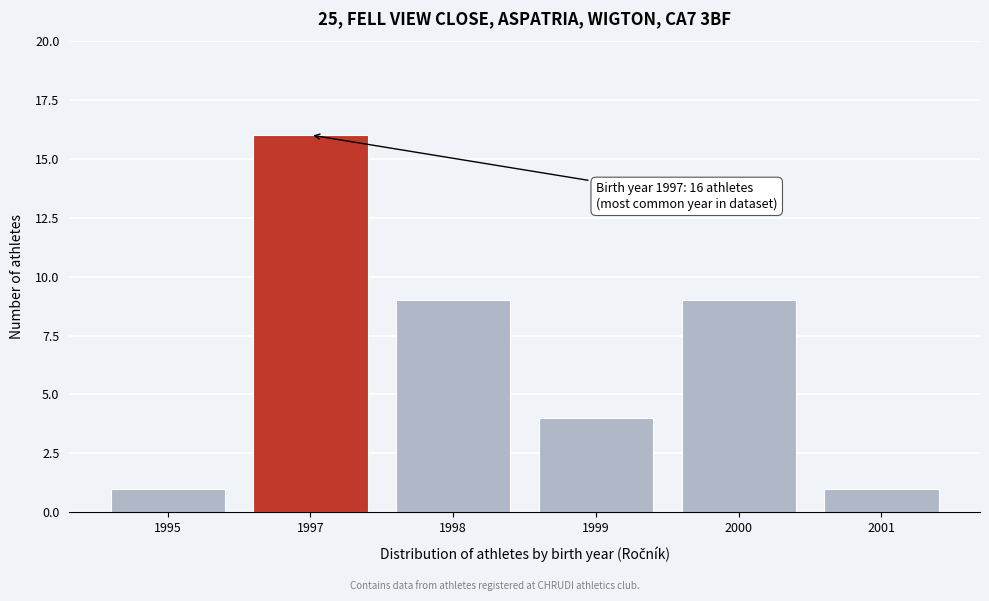

Reading left to right, what are all the values shown in this chart?

1	16	9	4	9	1